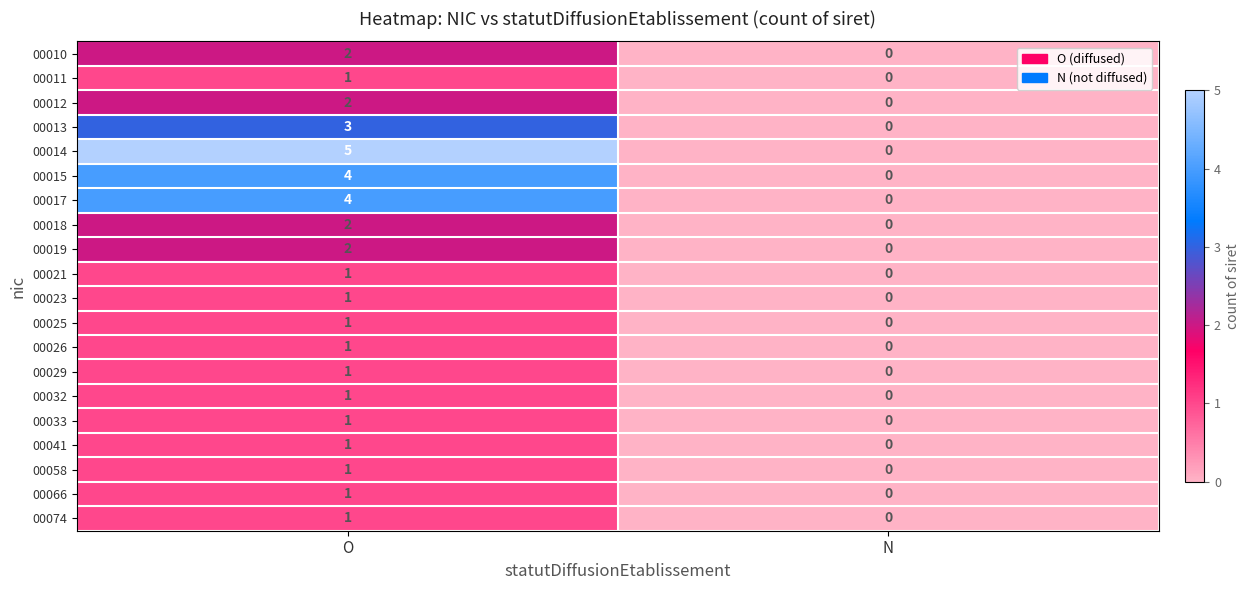

At which category does the chart reach its peak across all series?

O